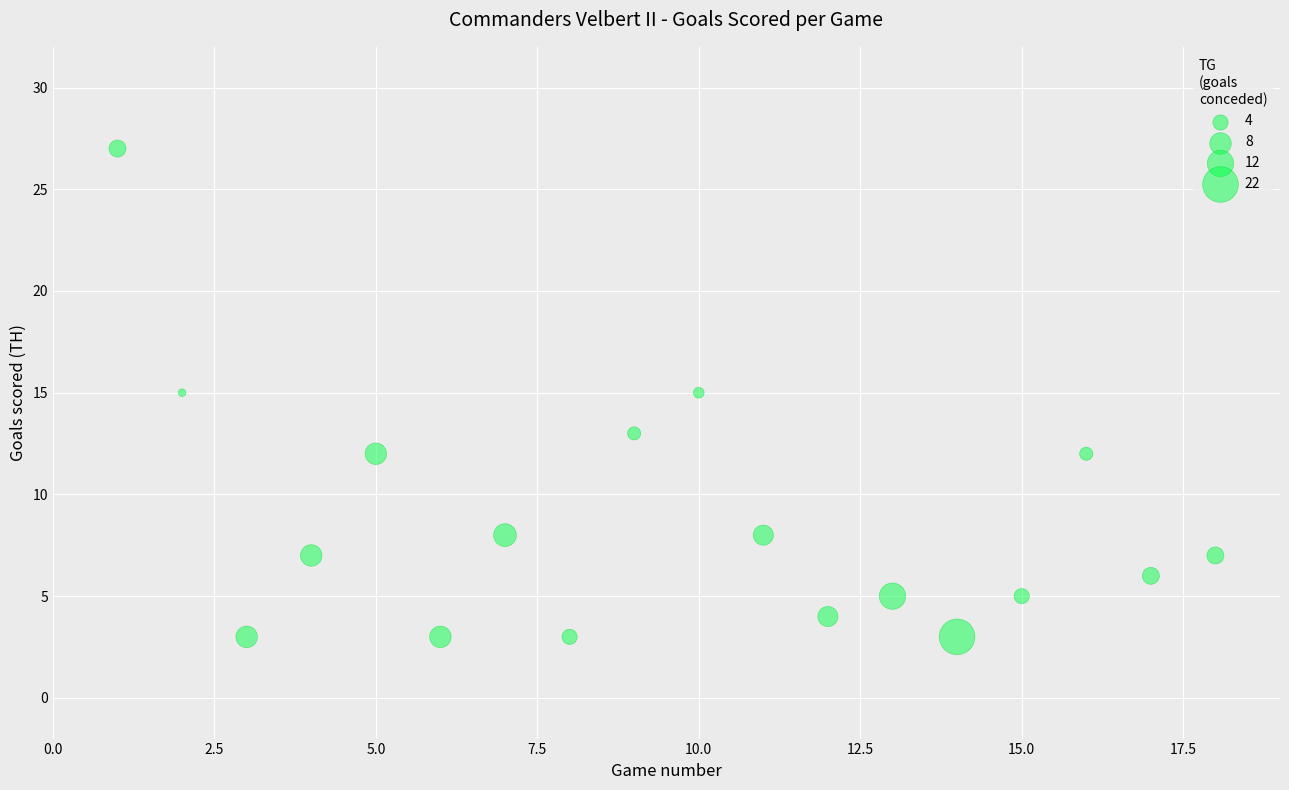

What is the range of Y values (max minus min)?

24